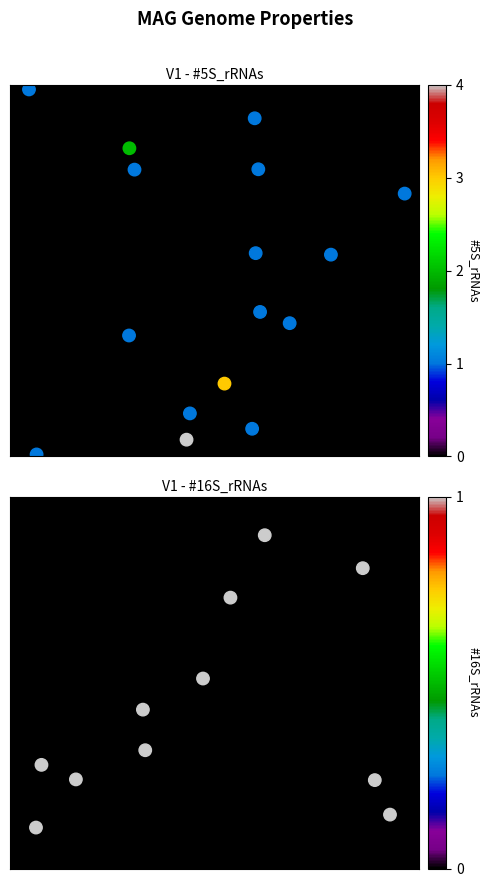

Which has a higher value, 12 or 15?

12